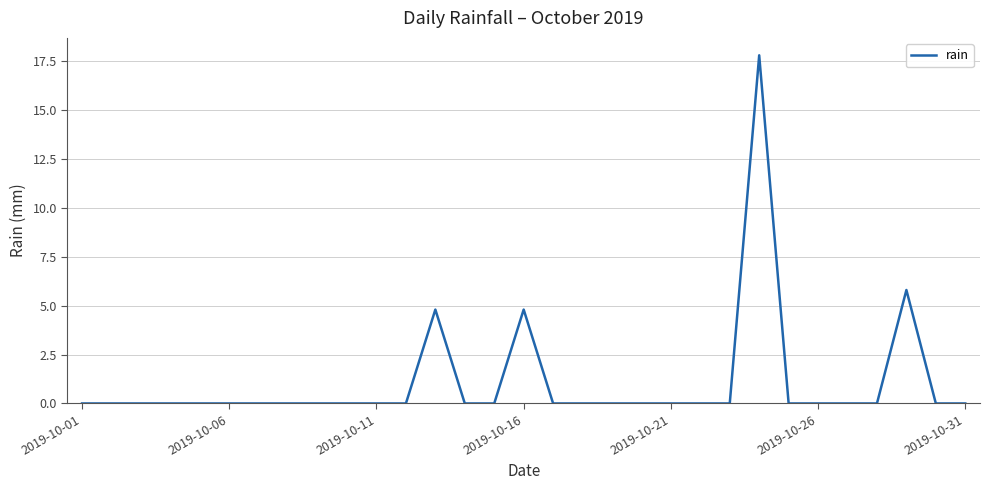

True or false: the data has more than 2 interior local peaks.

True